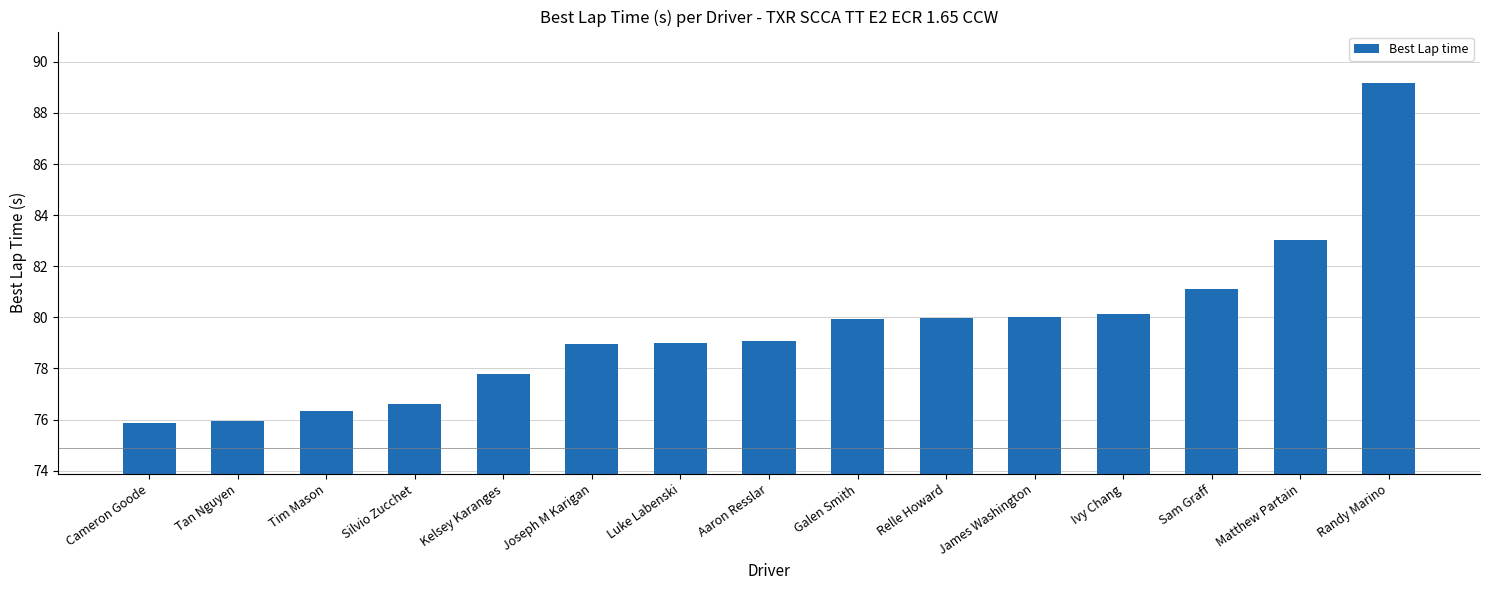

Approximately how many times larger is the value at Silvio Zucchet compared to Randy Marino?

0.9